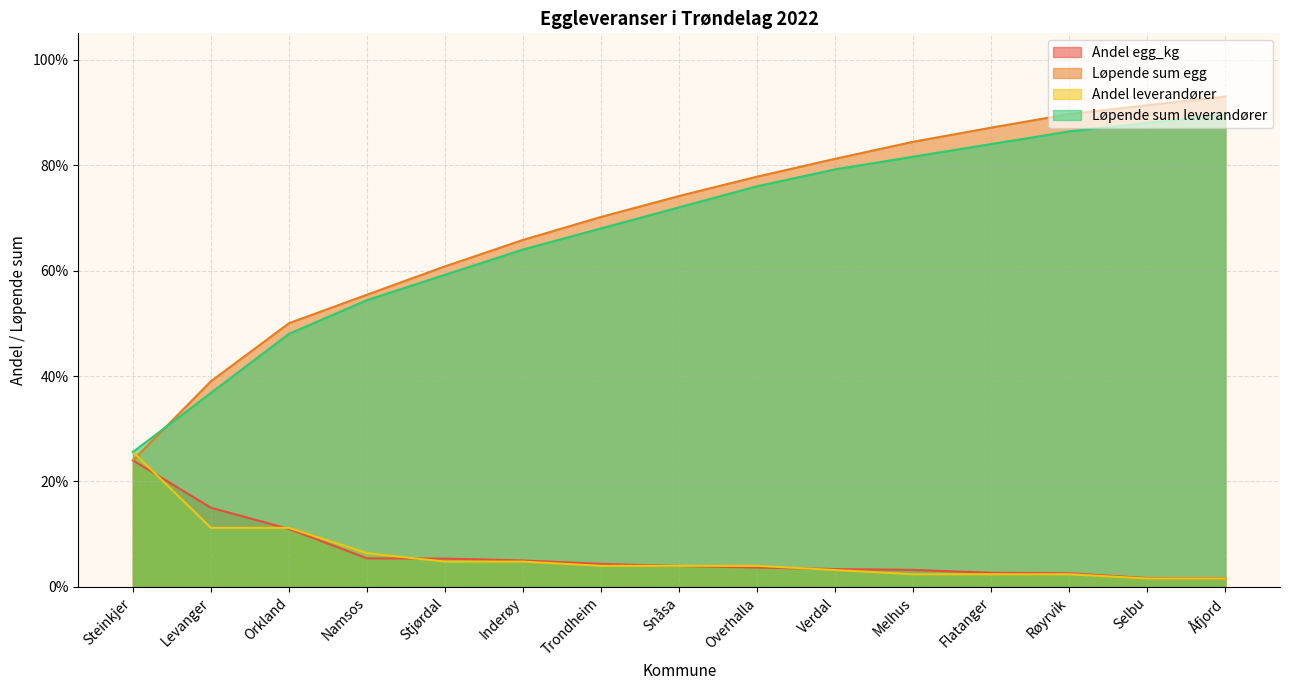

What is the difference between the maximum and minimum values in the Løpende sum egg series?

0.7